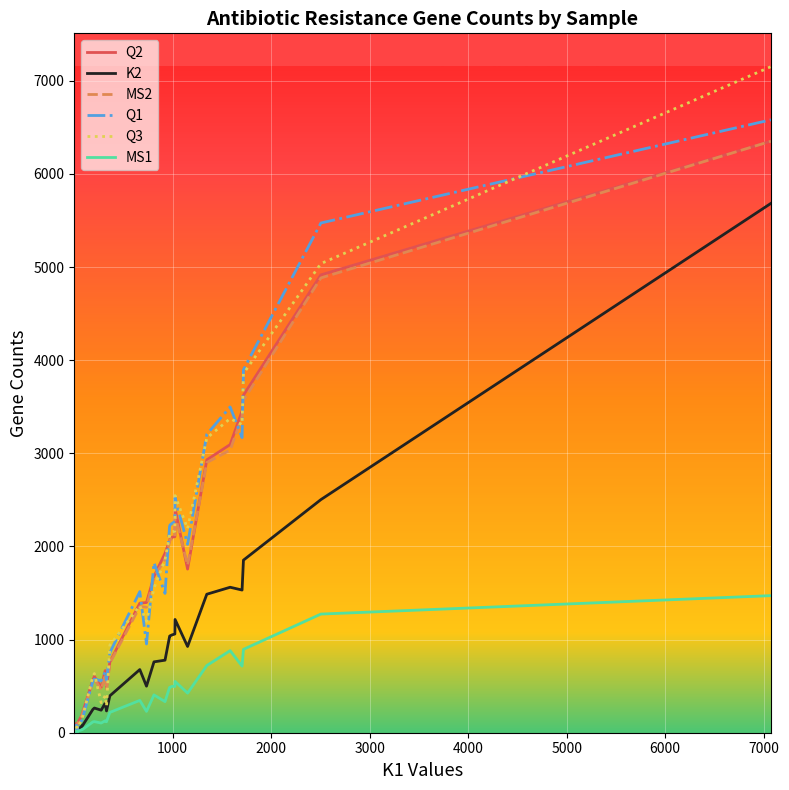

Is the value of Q1 at 10 greater than the value of Q2 at 27?

No